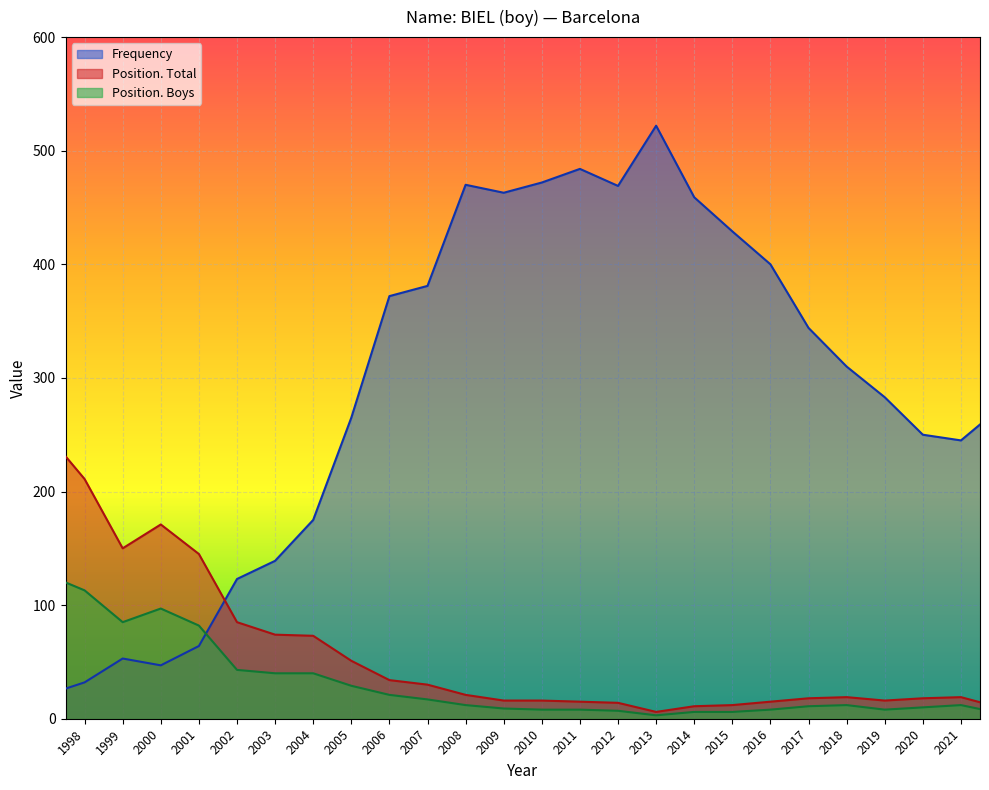

At how many categories does at least one series exceed 255?

16